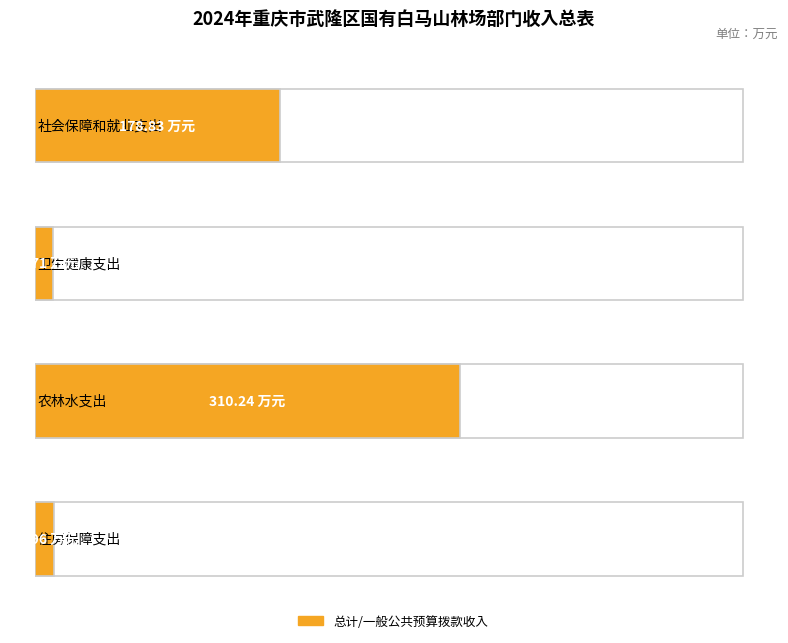

How many data points does each series have?

4